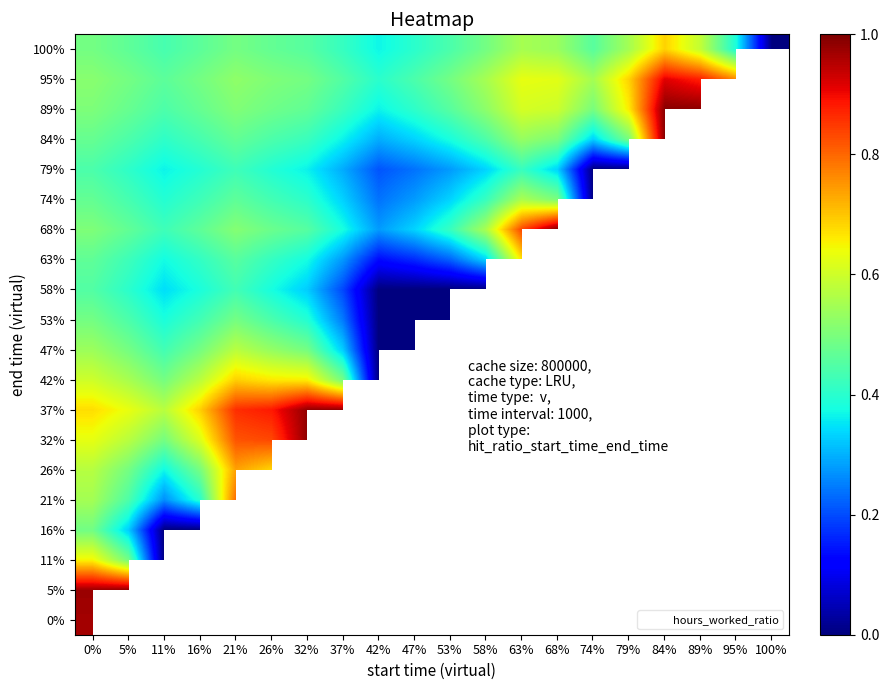

What is the difference between the maximum and minimum values in the 11% series?

0.6